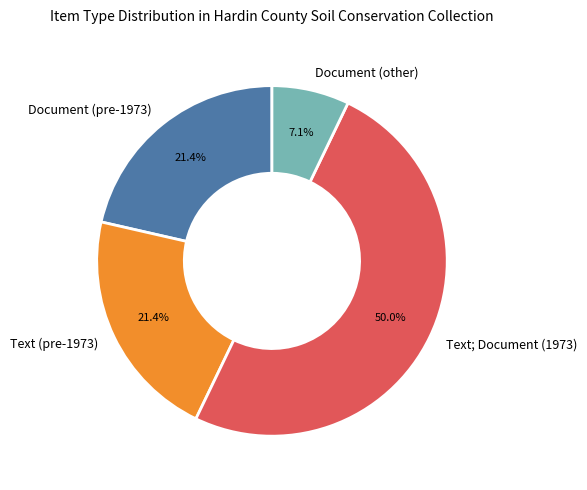

Does Document (pre-1973) account for over 50% of the chart?

No